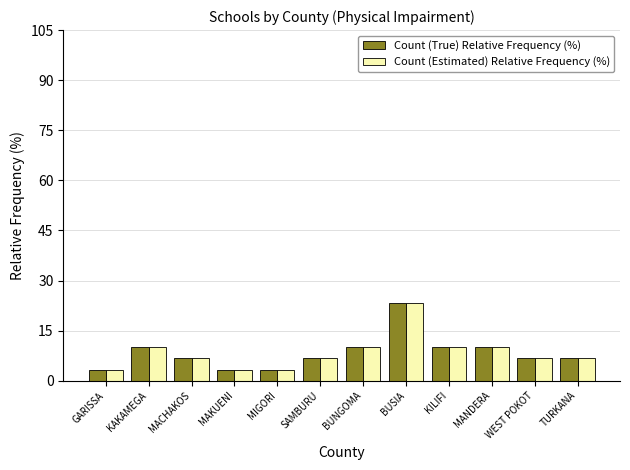

What is the minimum value shown in the chart?

3.3